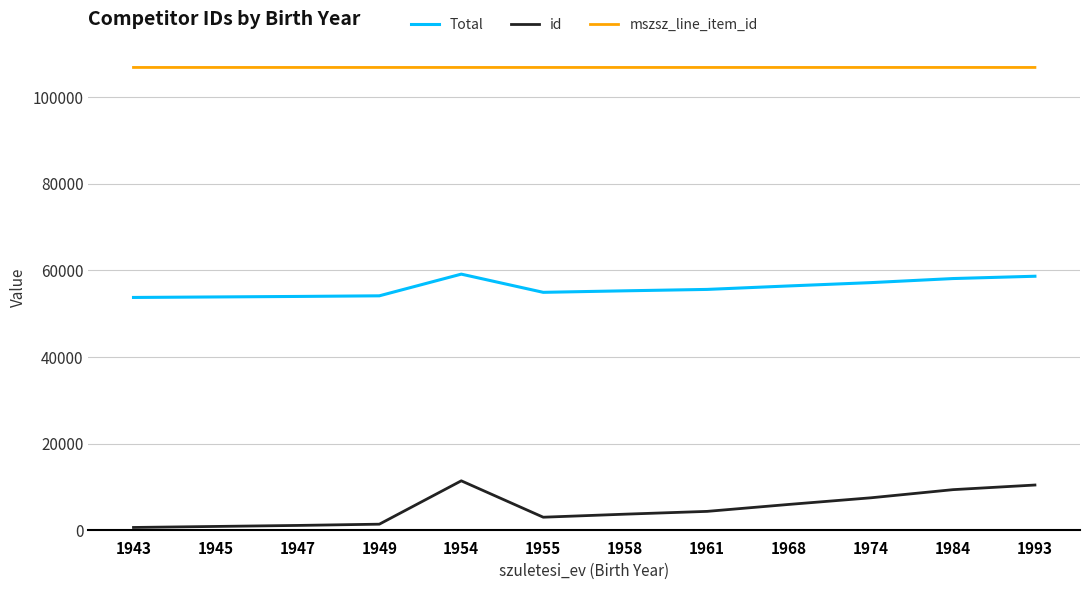

At 1947, list the series in order from smallest to largest.

id, Total, mszsz_line_item_id